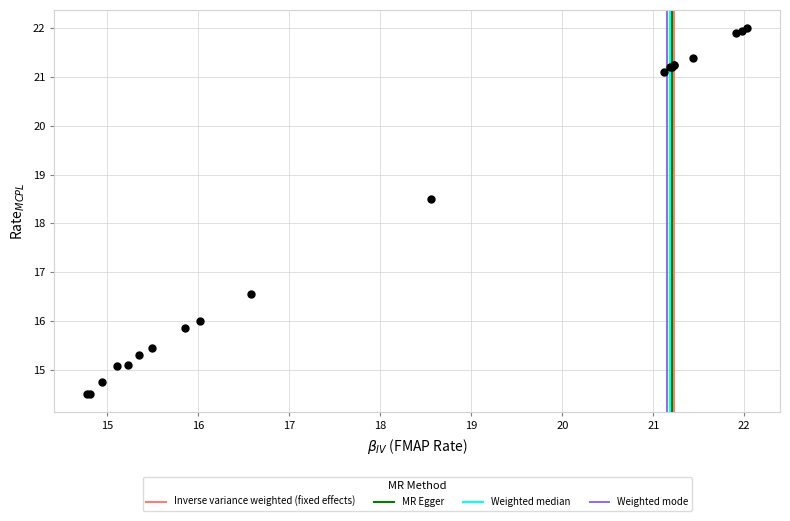

What Y value in the scatter plot is closest to 18?

18.5